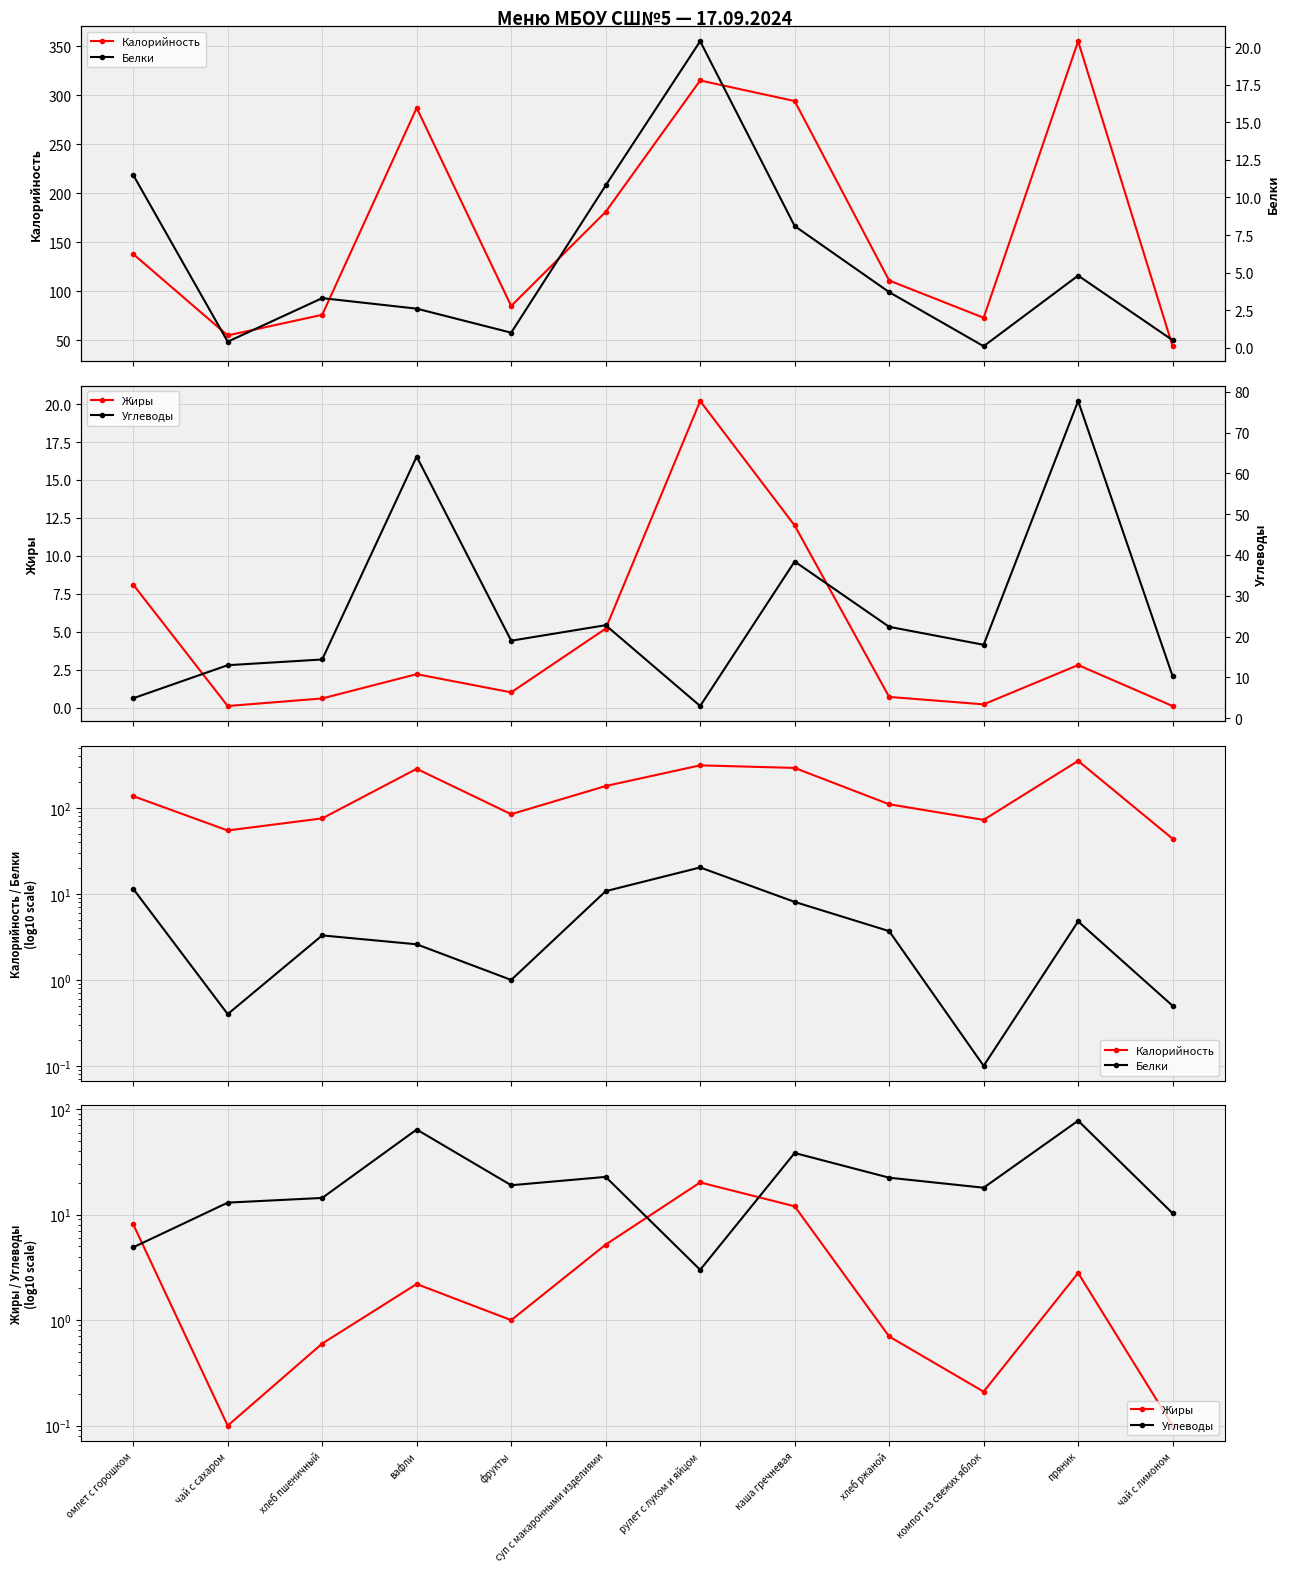

Between омлет с горошком and хлеб ржаной, which series saw the biggest shift?

Калорийность